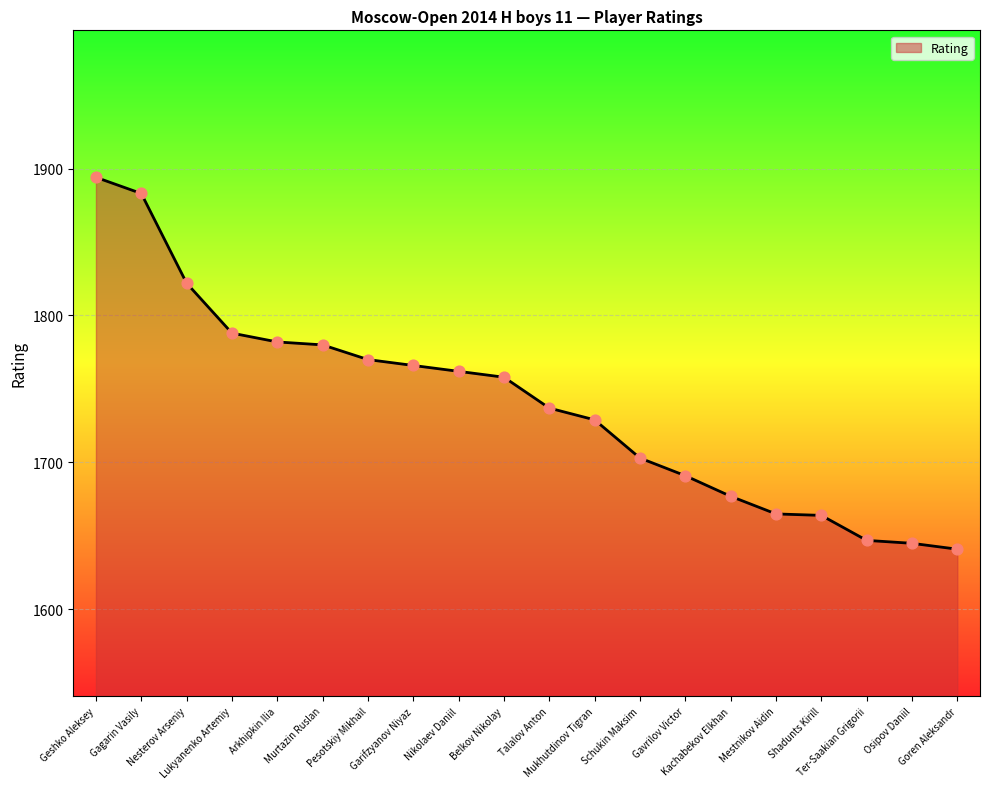

Which has a higher value, Talalov Anton or Ter-Saakian Grigorii?

Talalov Anton